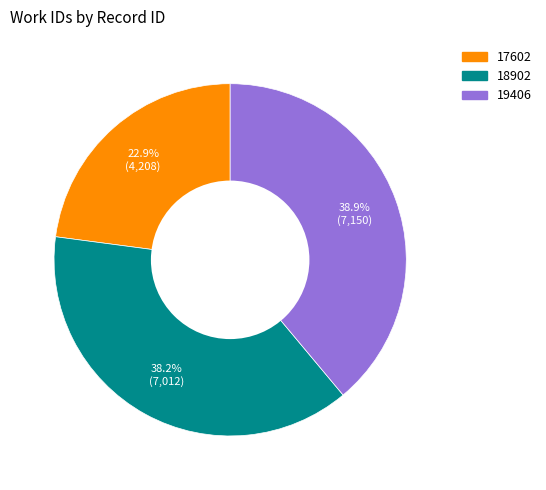

What percentage is the 18902 slice, to the nearest percent?

38%